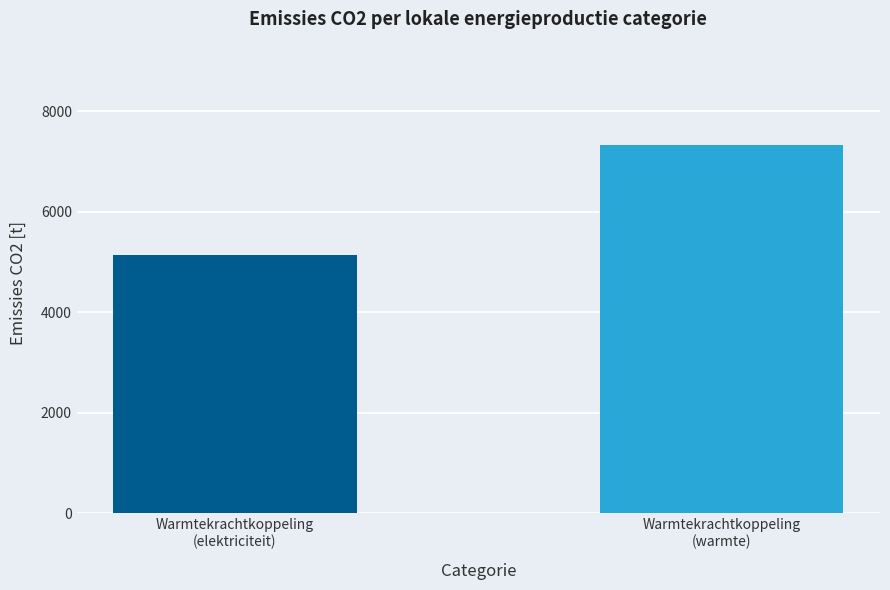

Does the chart contain stacked bars?

No